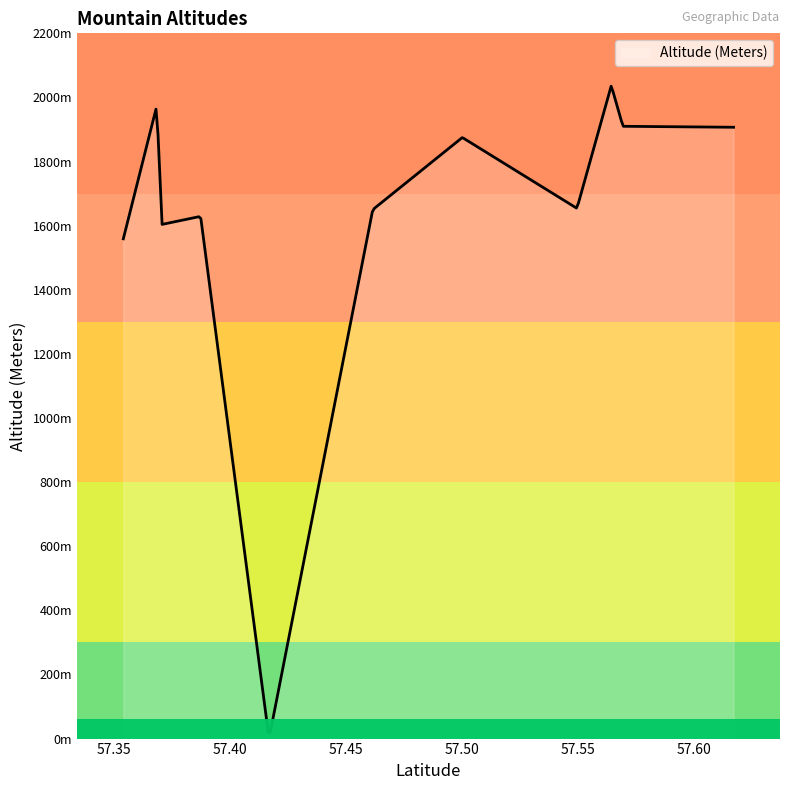

Does the chart have visible grid lines?

No